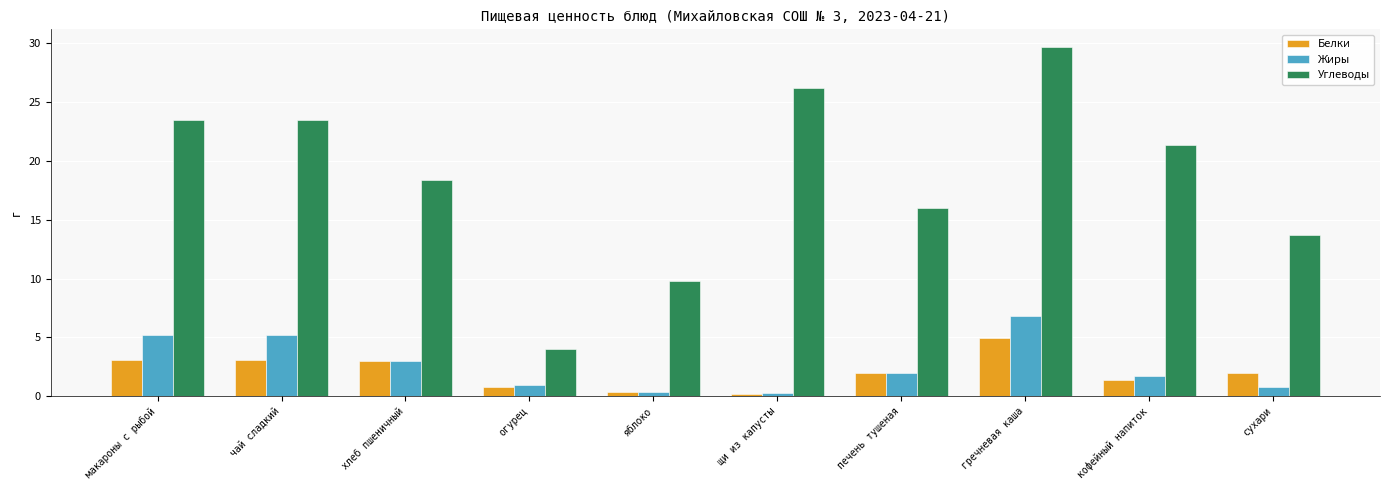

The value of Белки at кофейный напиток is 1.4. True or false?

True